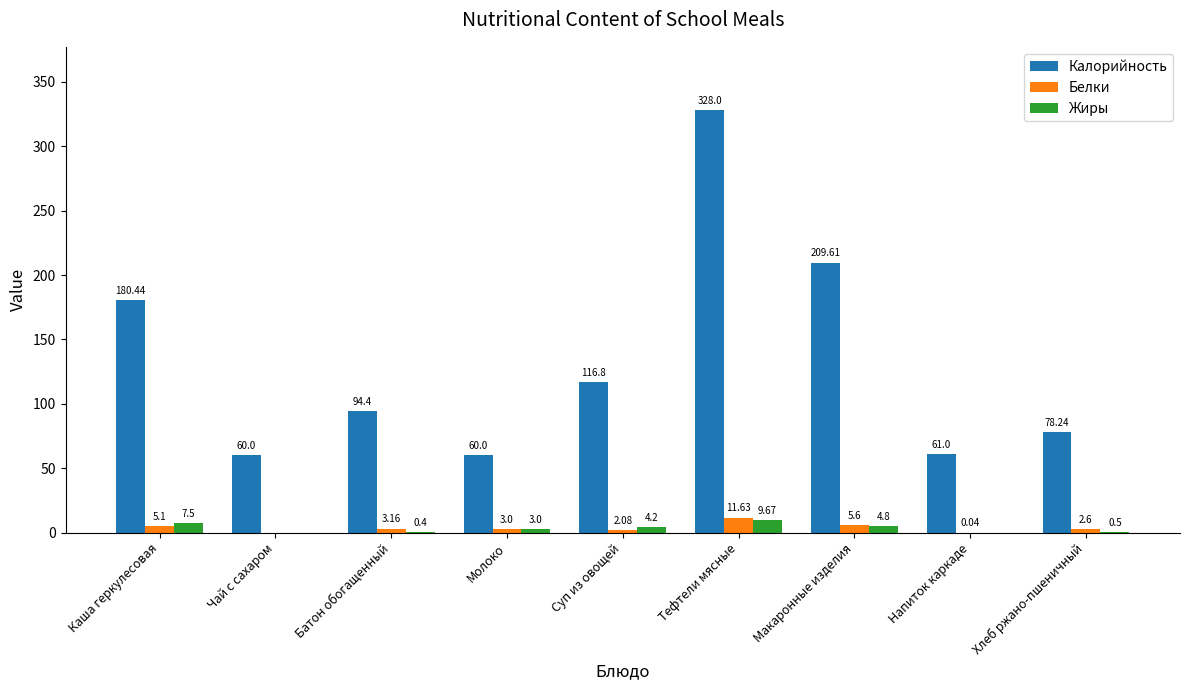

Which label corresponds to the largest value in the chart?

Тефтели мясные